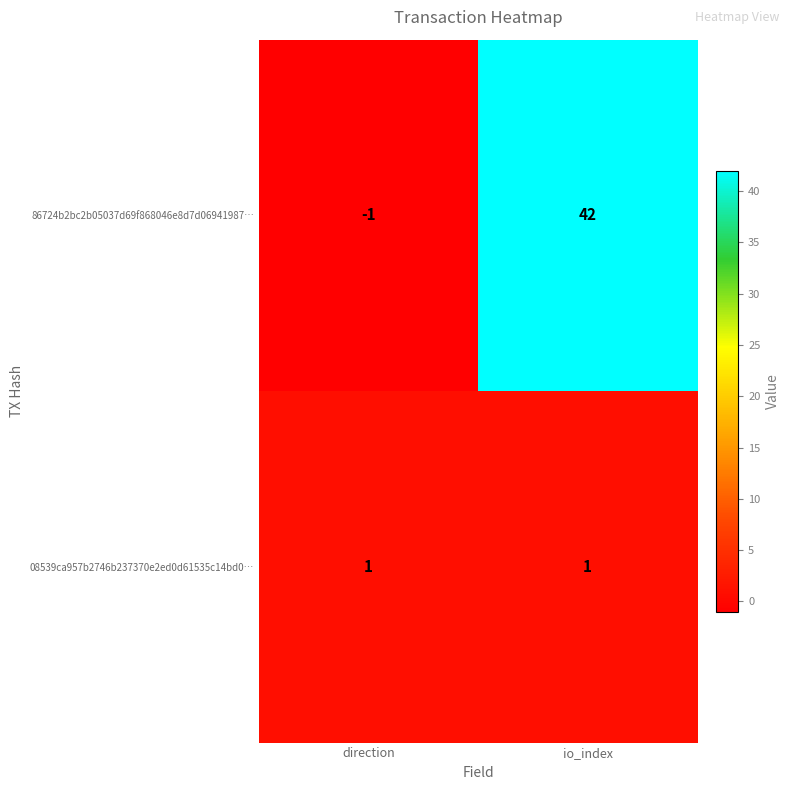

What is the total value across all series at io_index?

43